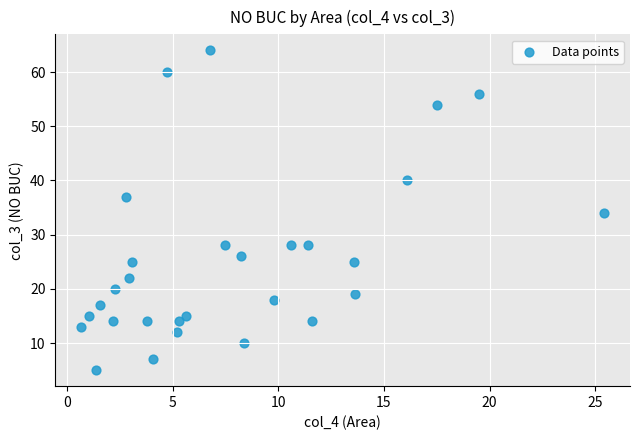

What is the range of Y values (max minus min)?

59